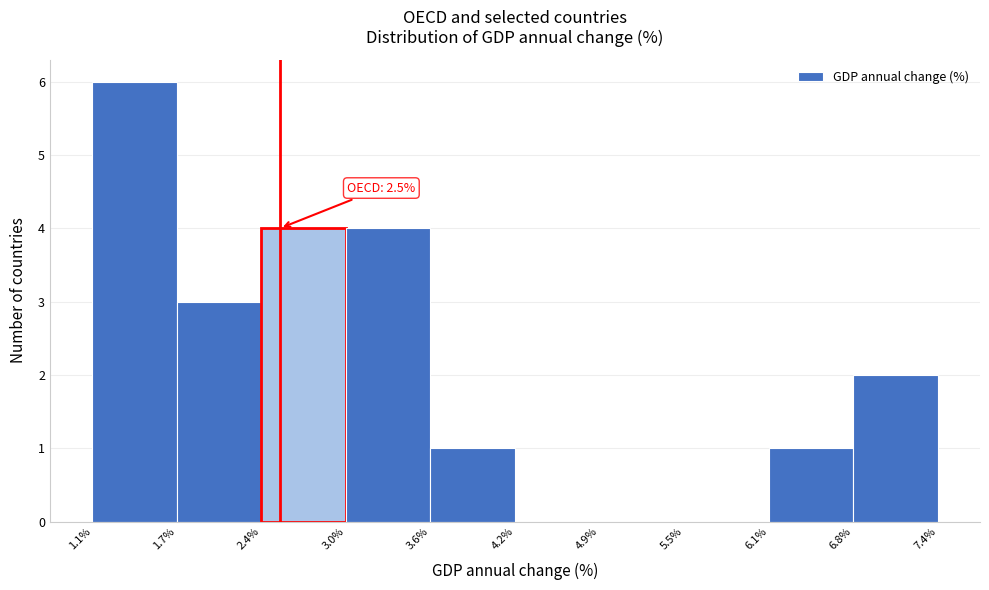

Over which range of the x-axis is the bar tallest?

1.1% to 1.7%